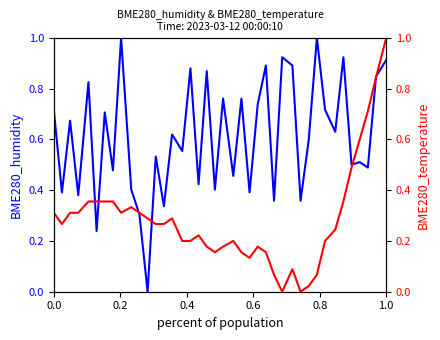

Which series ends up on top after the final intersection of BME280_temperature and BME280_humidity?

BME280_temperature